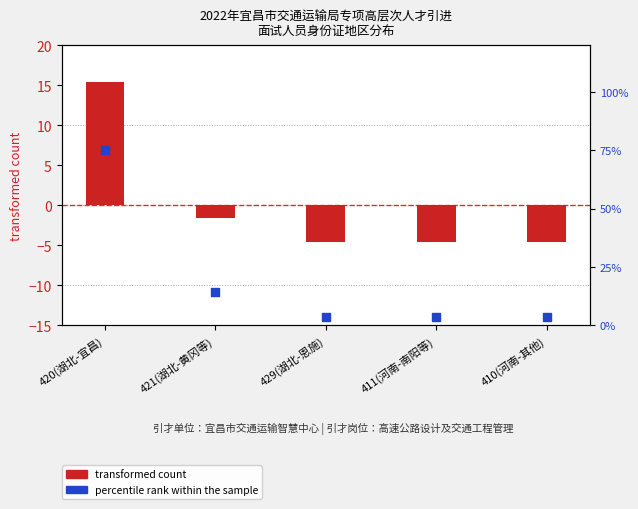

Which series contains the highest Y value?

percentile rank within the sample